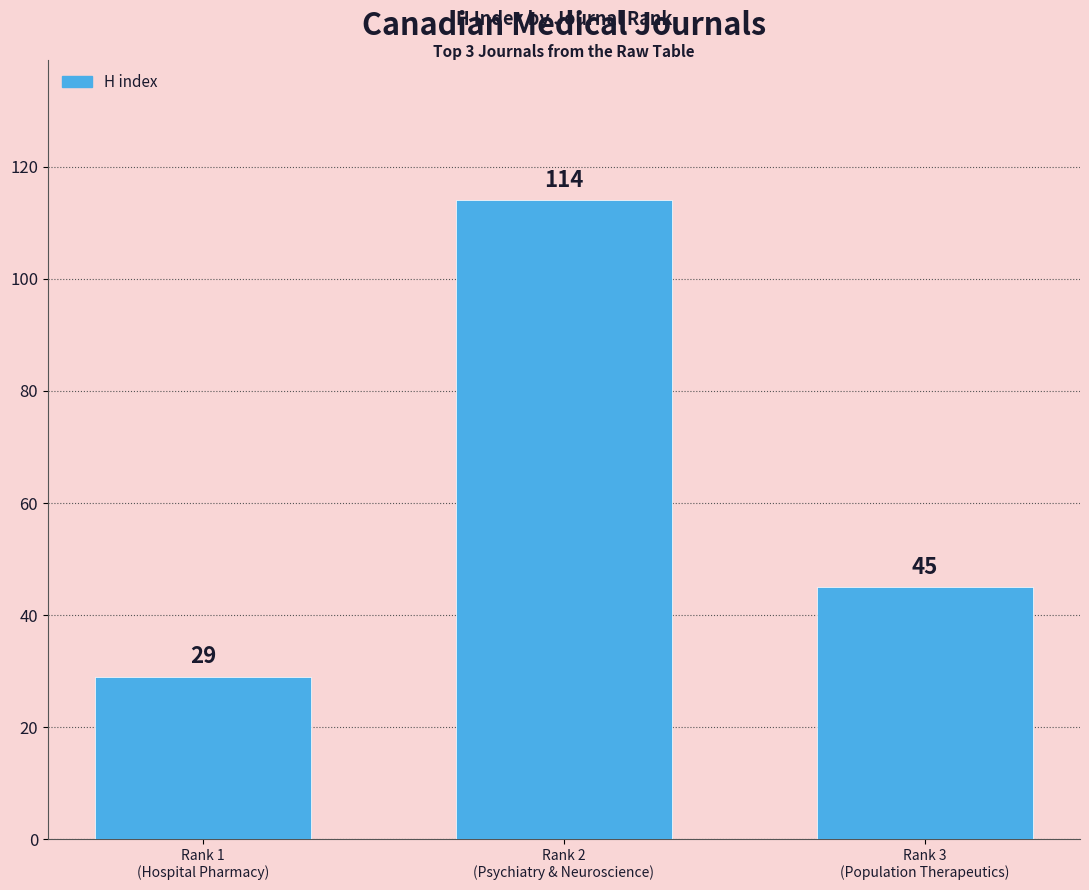

Reading right to left, transcribe all the data shown in this chart.

Rank 3
(Population Therapeutics)=45	Rank 2
(Psychiatry & Neuroscience)=114	Rank 1
(Hospital Pharmacy)=29